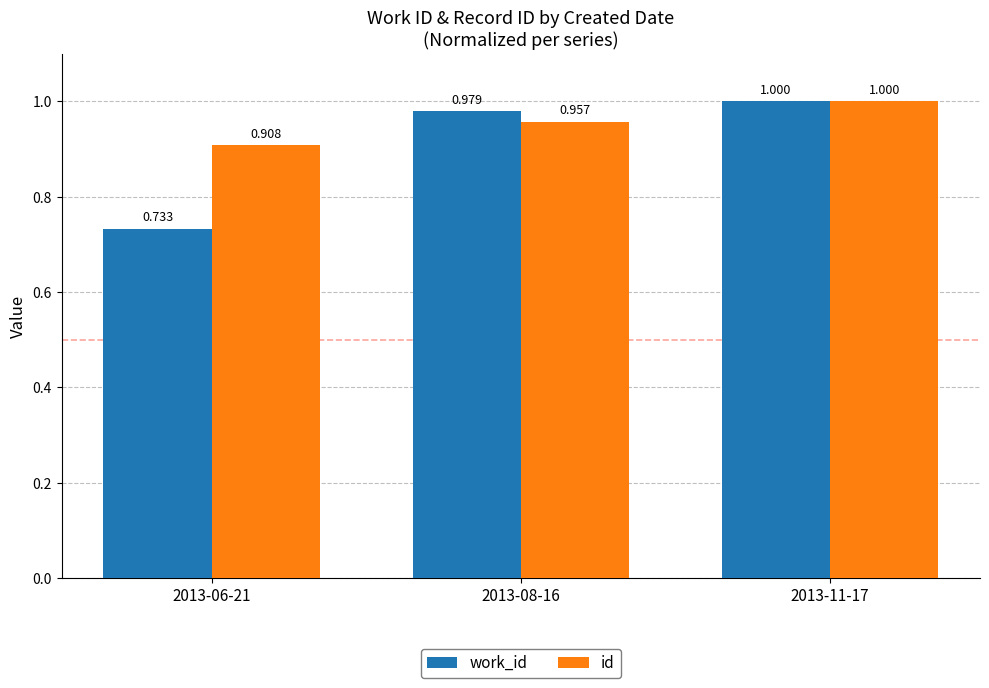

Which series changed the most between 2013-06-21 and 2013-11-17?

work_id